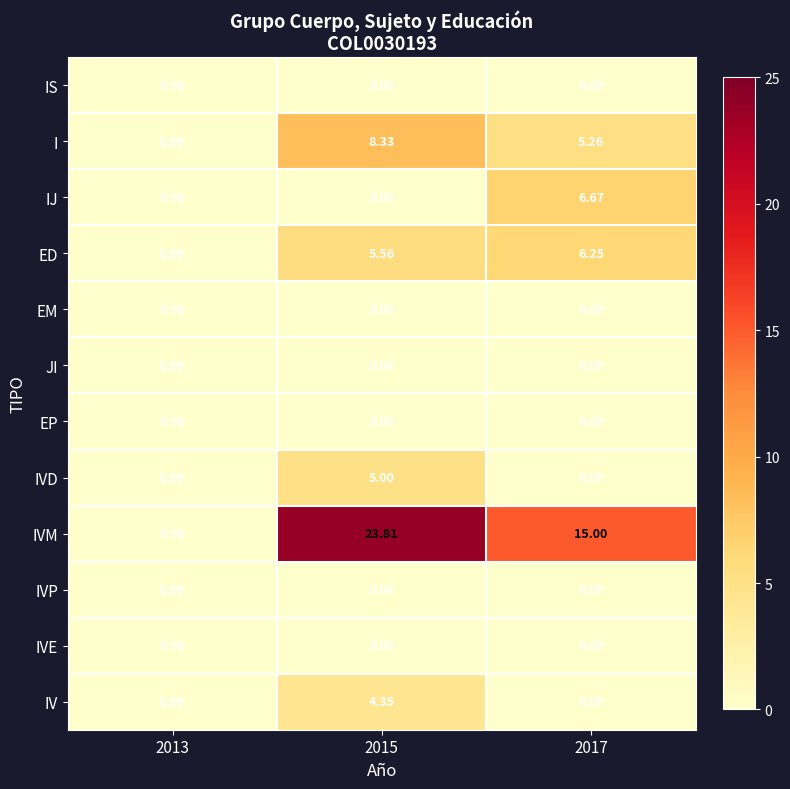

Between 2013 and 2017, which series saw the biggest shift?

IVM